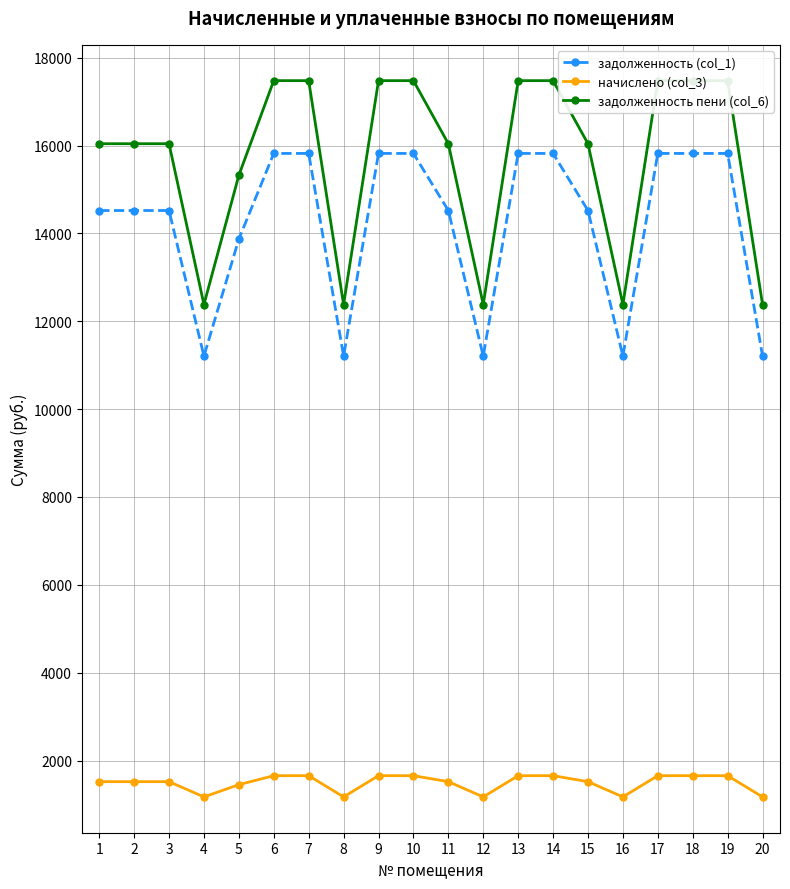

How many data points in задолженность пени (col_6) are less than 16041?

6